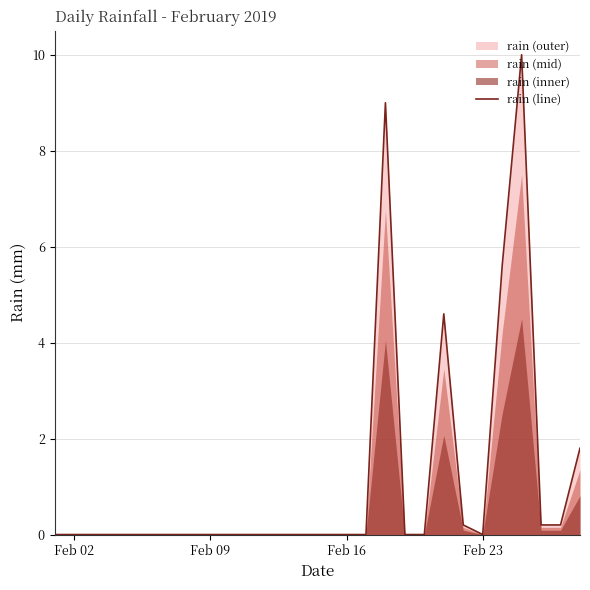

What is the average value?

1.1